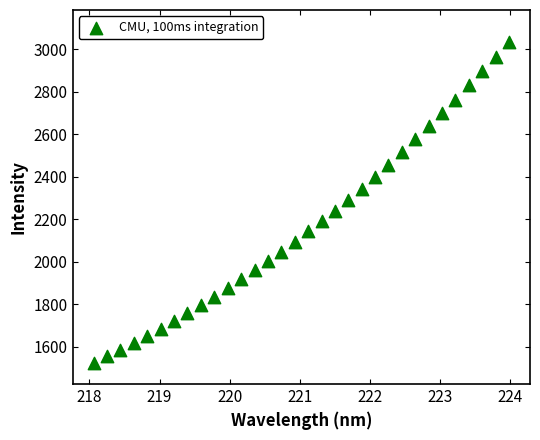

What is the range of X values (max minus min)?

5.9